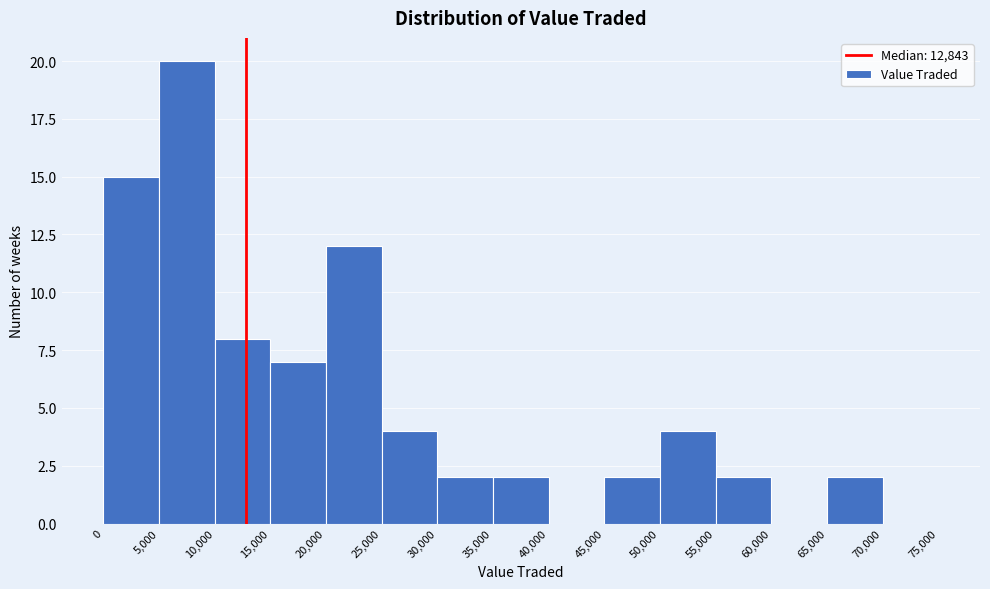

Reading left to right, transcribe this chart: for each bar, give the range it covers on the x-axis and its height. The values are not printed on the chart, so give them approximately, as read against the axis.

0 to 5,000: 15
5,000 to 10,000: 20
10,000 to 15,000: 8
15,000 to 20,000: 7
20,000 to 25,000: 12
25,000 to 30,000: 4
30,000 to 35,000: 2
35,000 to 40,000: 2
40,000 to 45,000: 0
45,000 to 50,000: 2
50,000 to 55,000: 4
55,000 to 60,000: 2
60,000 to 65,000: 0
65,000 to 70,000: 2
70,000 to 75,000: 0